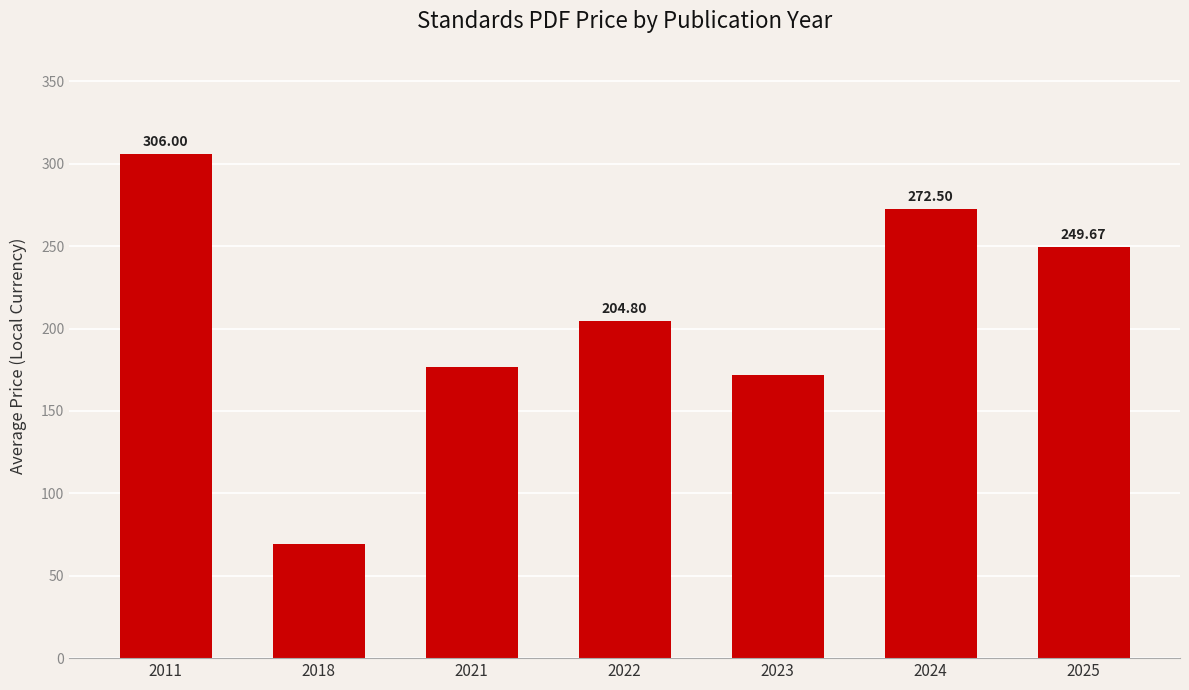

Is it true that the value at 2023 is 289.0?

False